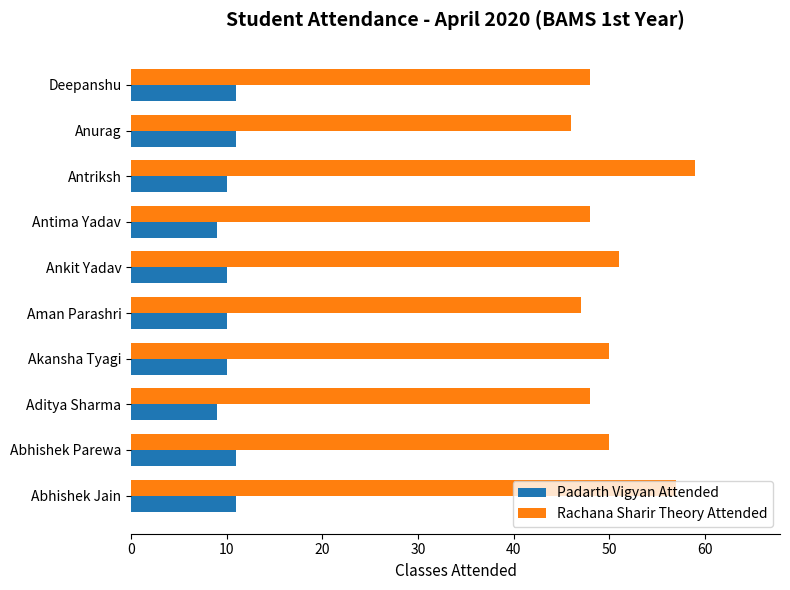

Which series has the largest range (max minus min)?

Rachana Sharir Theory Attended